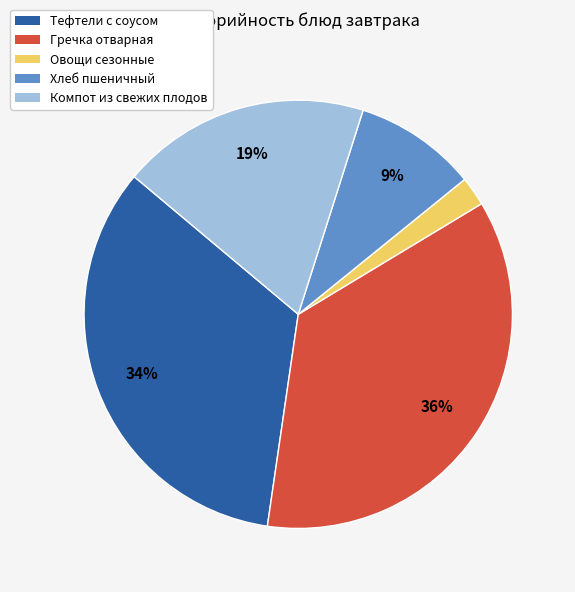

Is there a majority slice in this chart?

No